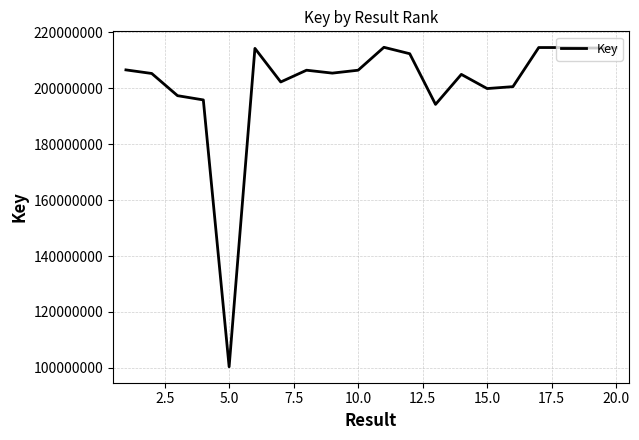

What is the greatest value displayed?

214691044